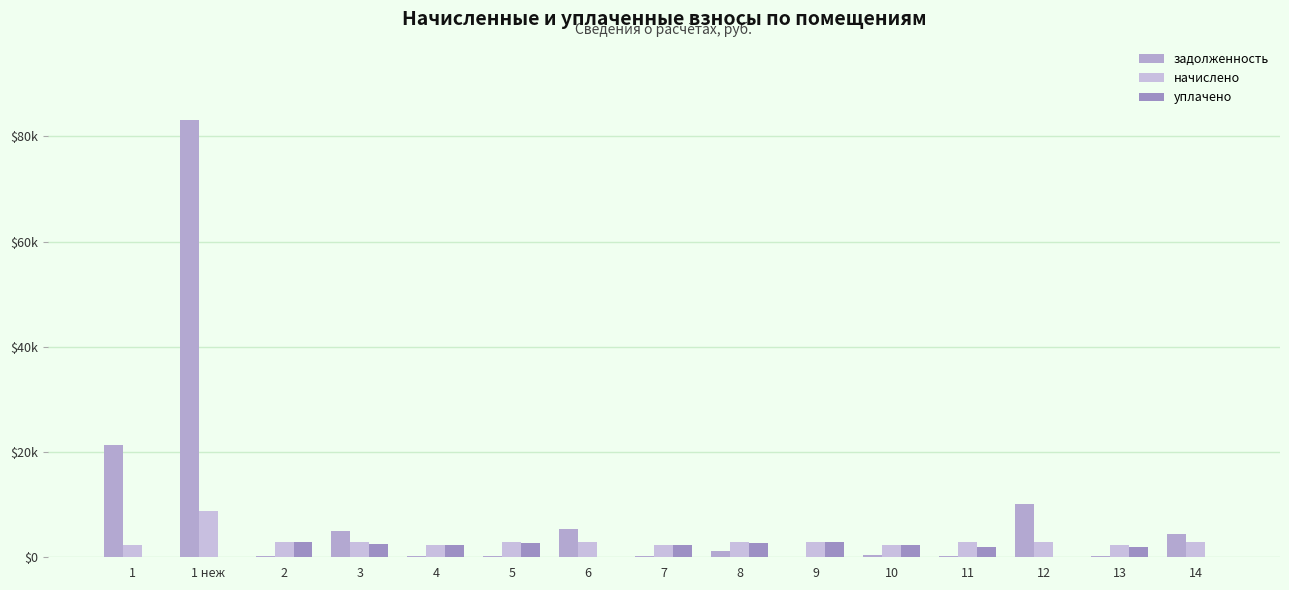

What is the difference between the maximum and minimum values in the уплачено series?

2962.2